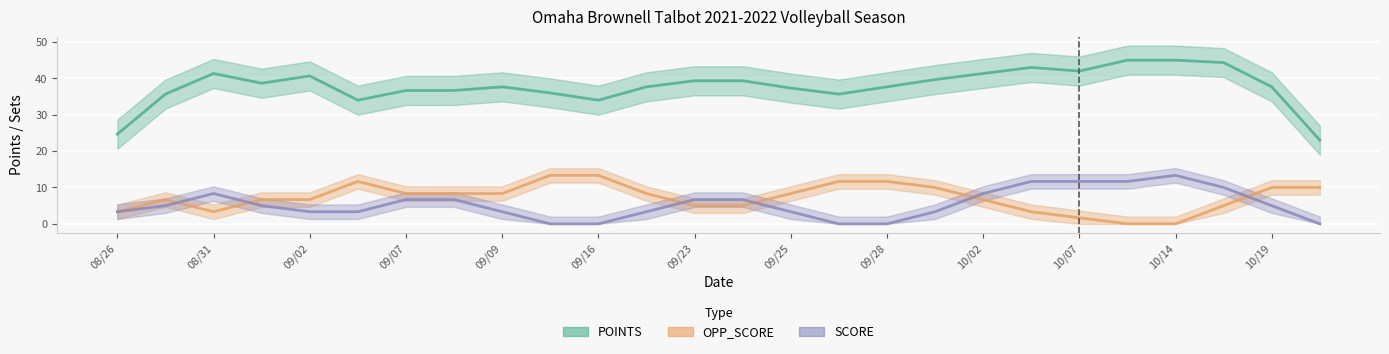

How many lines are shown in the chart?

3